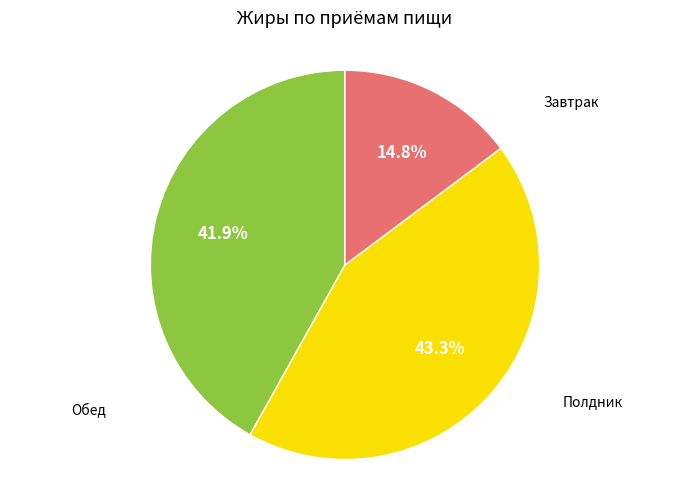

Is there any slice that represents more than half of the pie?

No